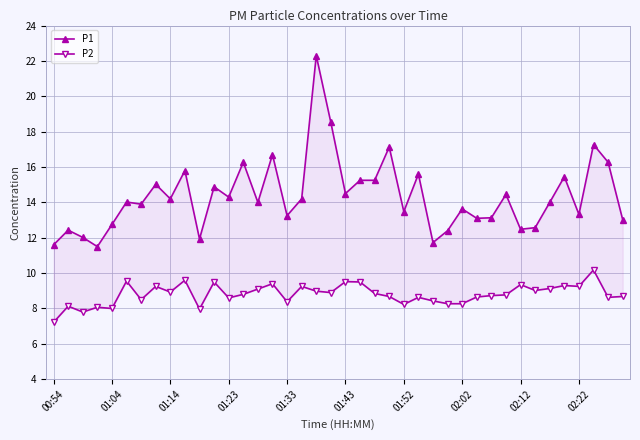

How many data points does each series have?

40